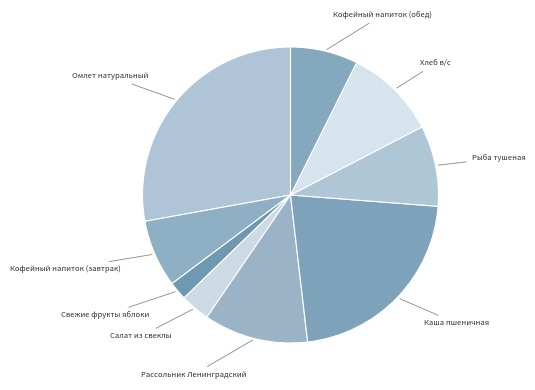

Which category has the smallest portion of the pie?

Свежие фрукты яблоки